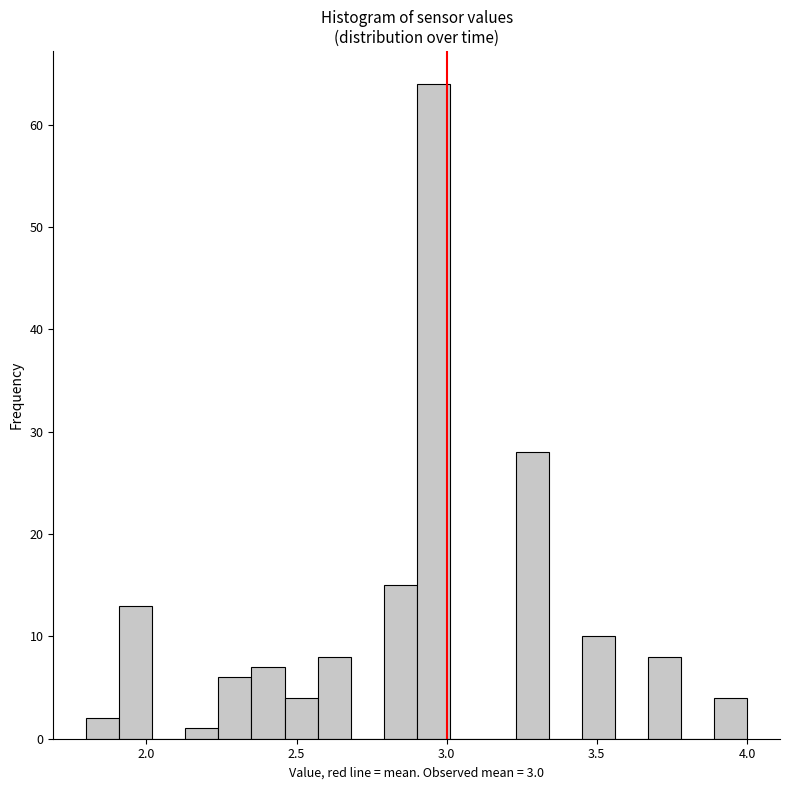

Around what value on the x-axis is the tallest bar? Give the approximate position of its centre, as read against the axis.

2.95